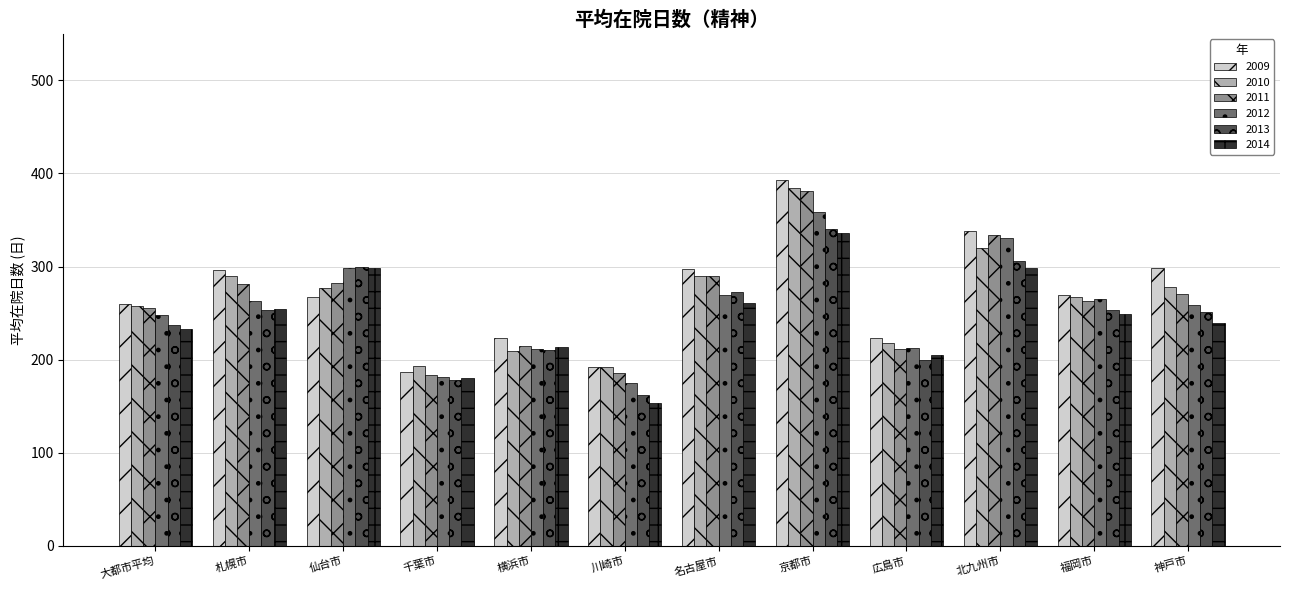

What is the average value of the 2009 series?

270.4